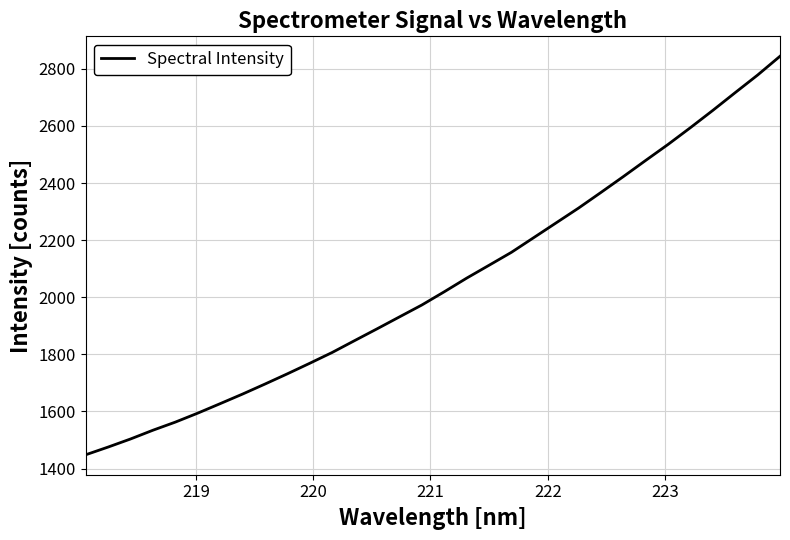

What is the maximum value shown in the chart?

2844.0